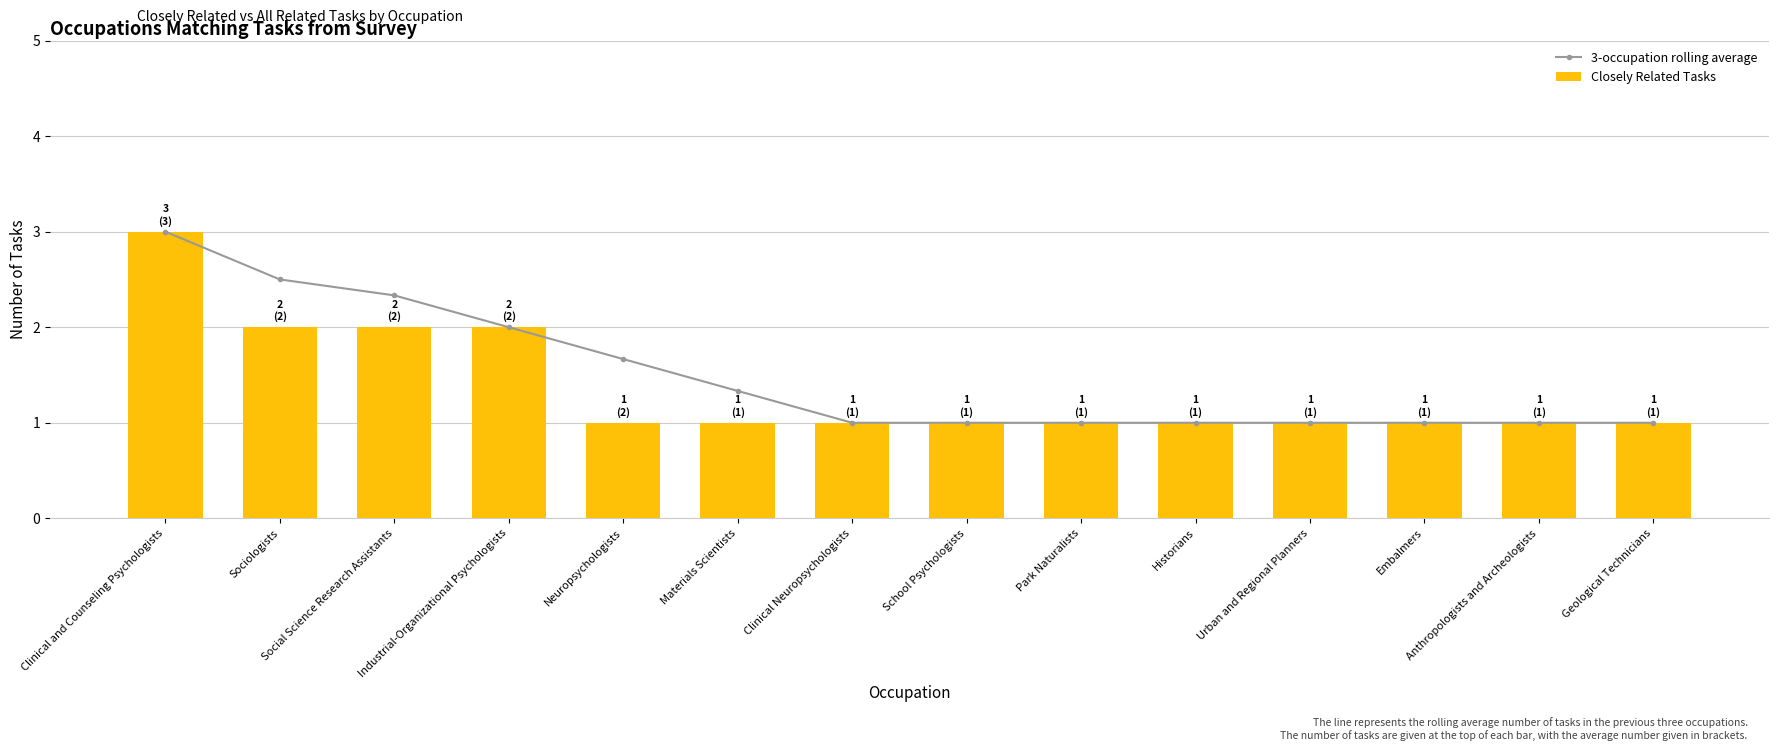

Is the value of Closely Related Tasks at Industrial-Organizational Psychologists greater than the value of 3-occupation rolling average at Urban and Regional Planners?

Yes